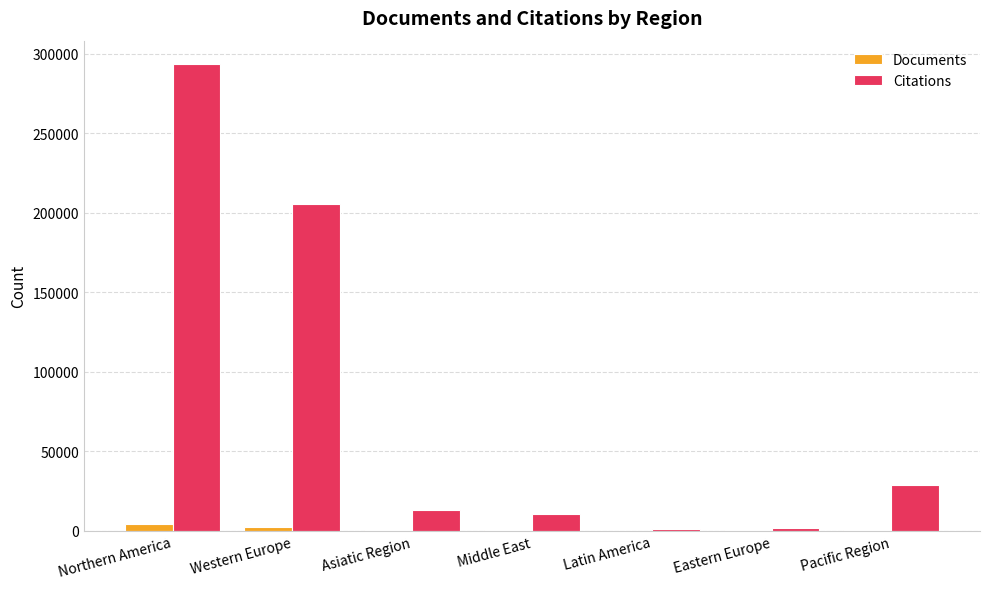

Where is Citations nearest to the value 147342?

Western Europe